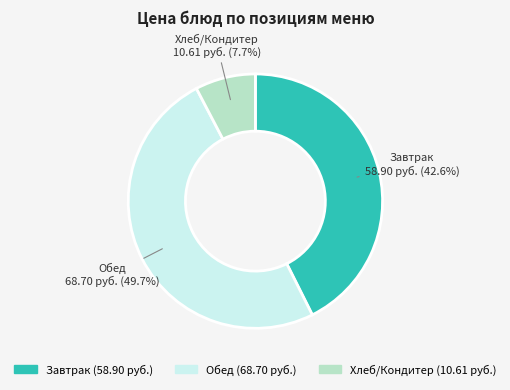

Combined, do Обед and Хлеб/Кондитер account for over 50%?

Yes